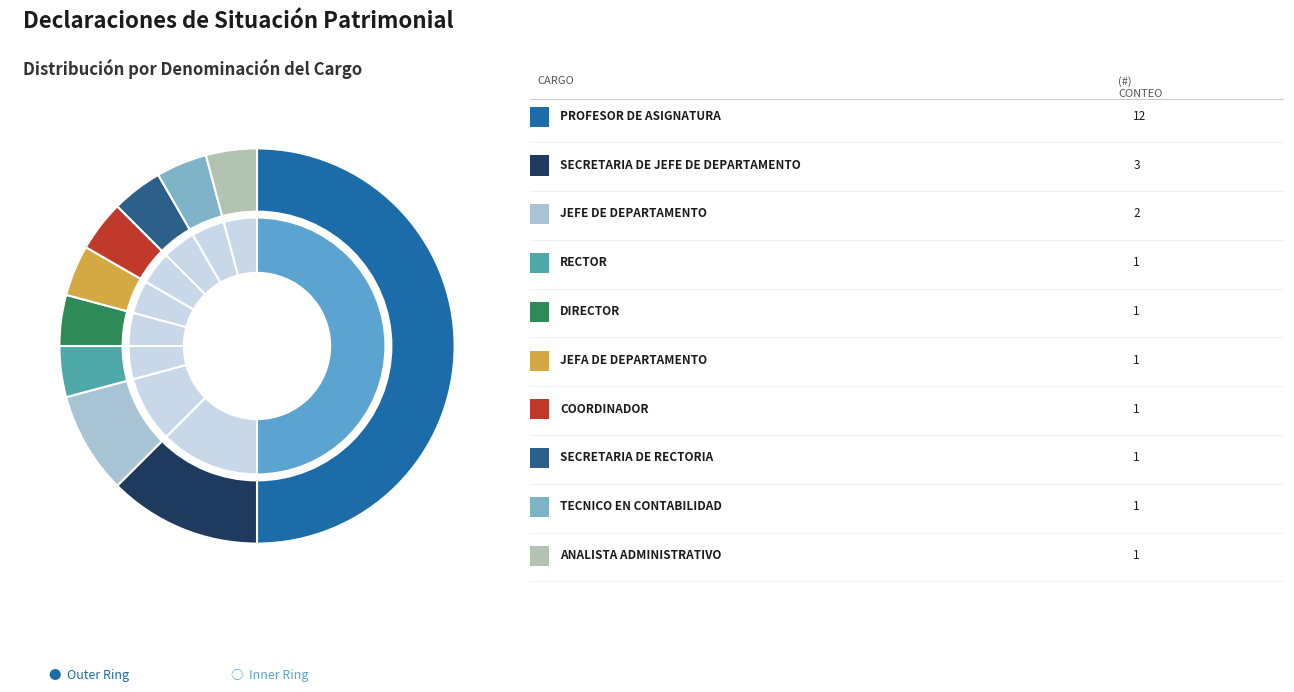

Rank the categories by value from highest to lowest.

PROFESOR DE ASIGNATURA, SECRETARIA DE JEFE DE DEPARTAMENTO, JEFE DE DEPARTAMENTO, RECTOR, DIRECTOR, JEFA DE DEPARTAMENTO, COORDINADOR, SECRETARIA DE RECTORIA, TECNICO EN CONTABILIDAD, ANALISTA ADMINISTRATIVO